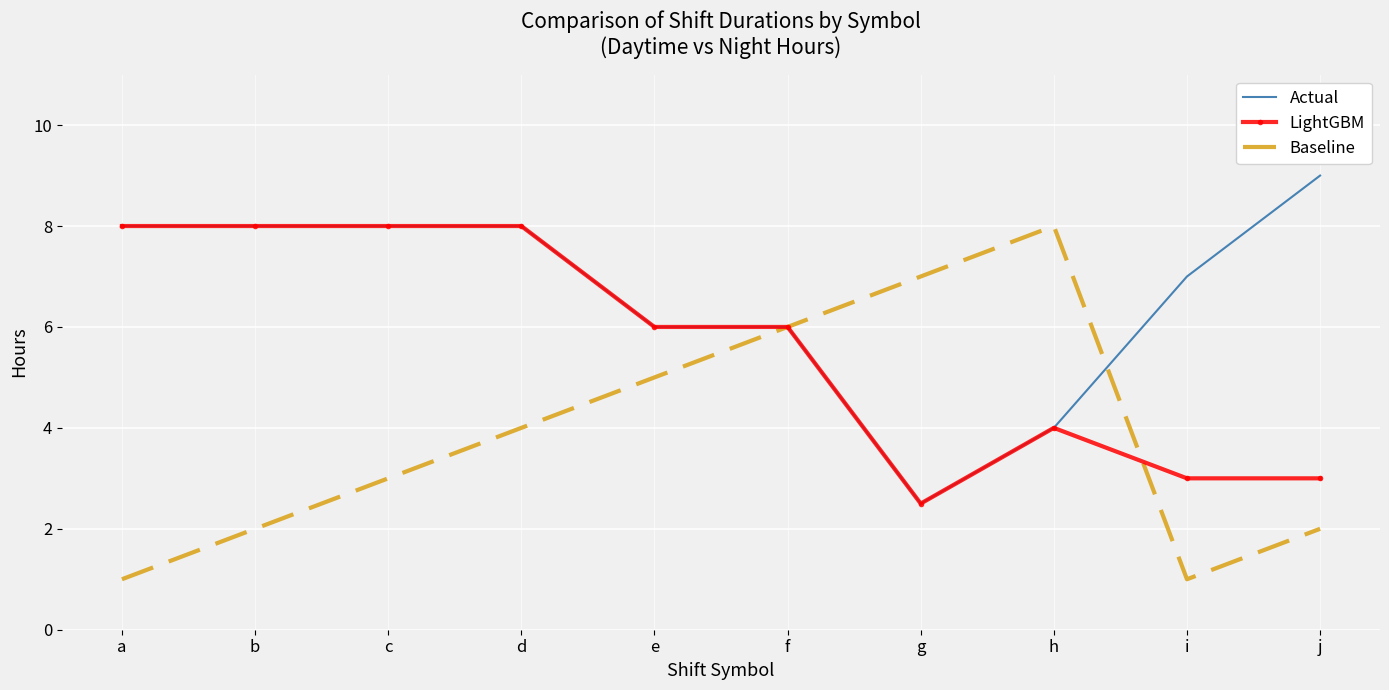

The value of LightGBM at c is 8.0. True or false?

True